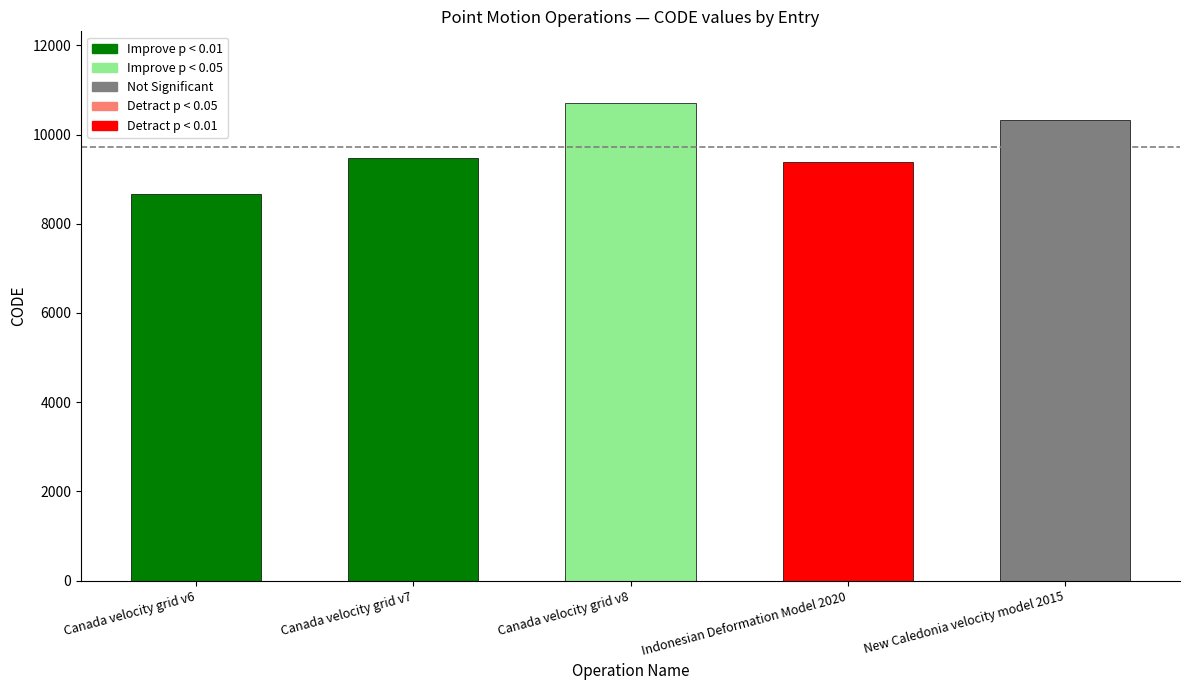

What is the difference between the maximum and second lowest values?

1332